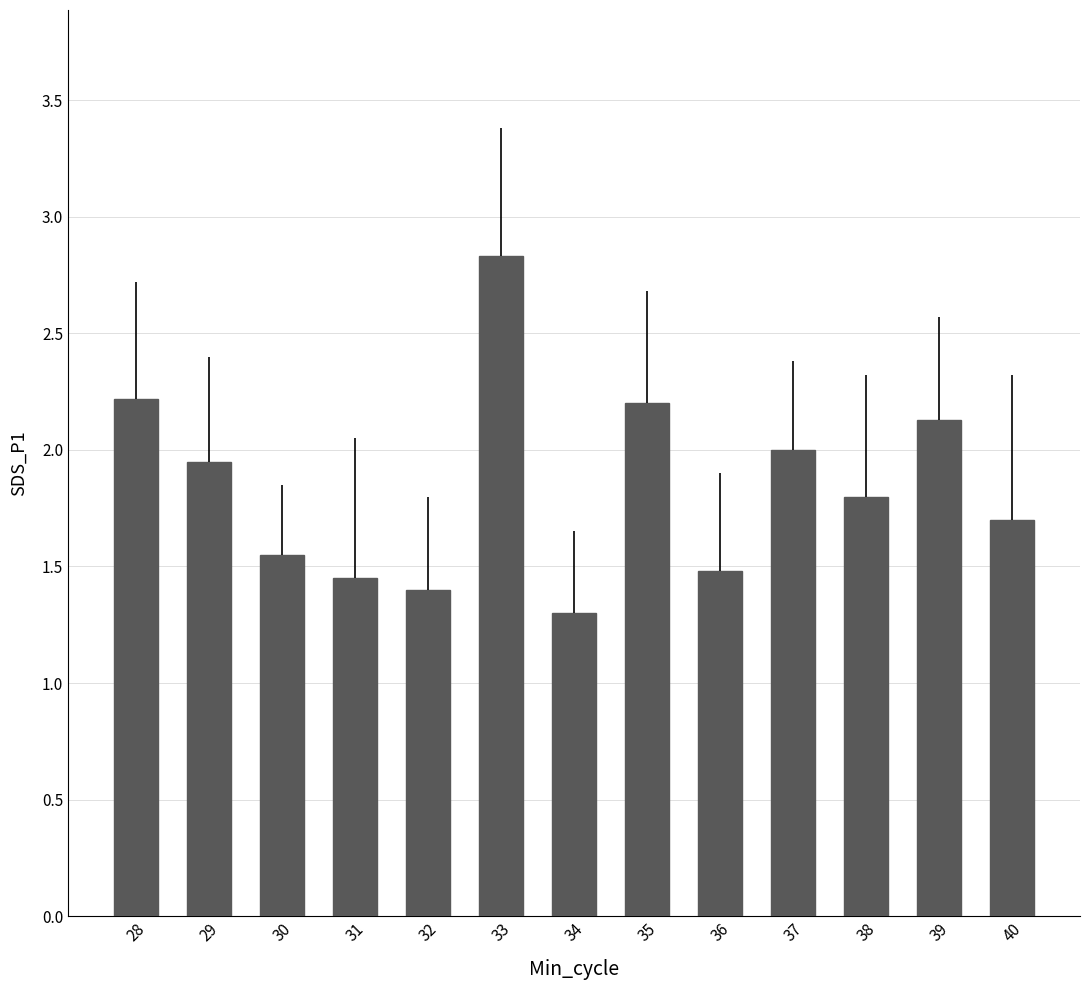

What is the change in value from 29 to 33?

+0.9